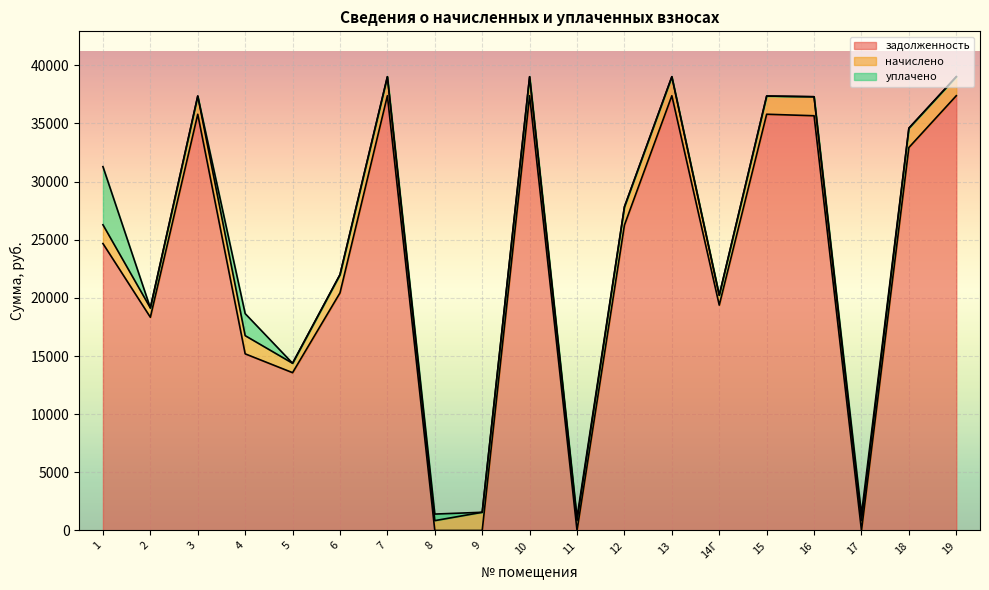

How many interior local valleys does the начислено series have?

6